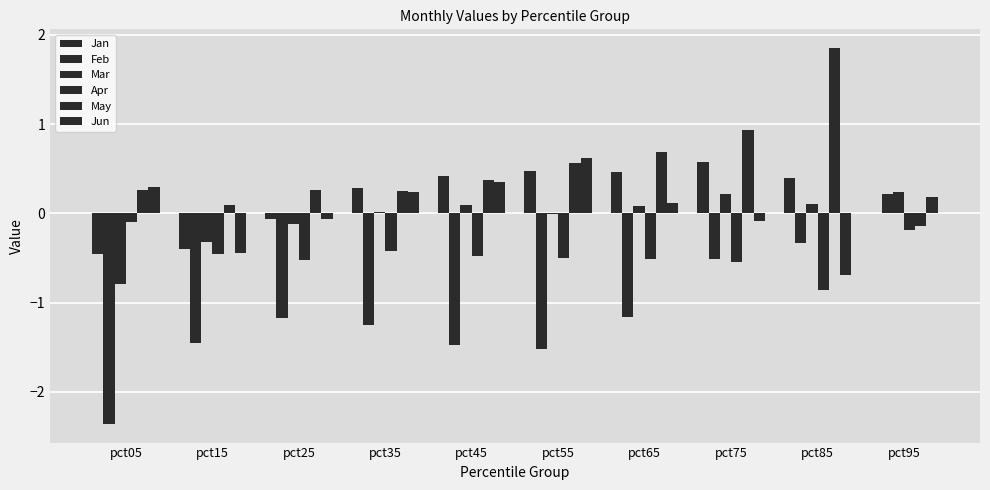

The value of Mar at pct75 is 0.1. True or false?

False